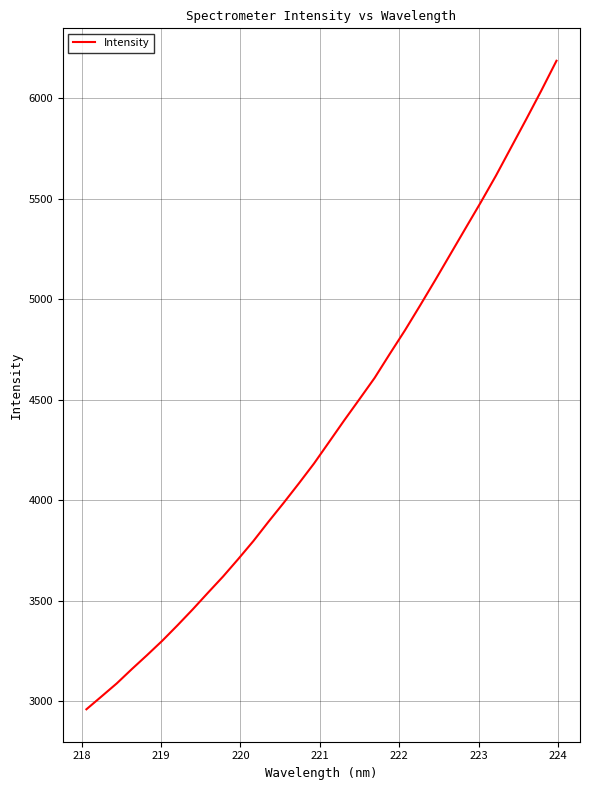

True or false: there are more than 0 points higher than both neighbors.

False